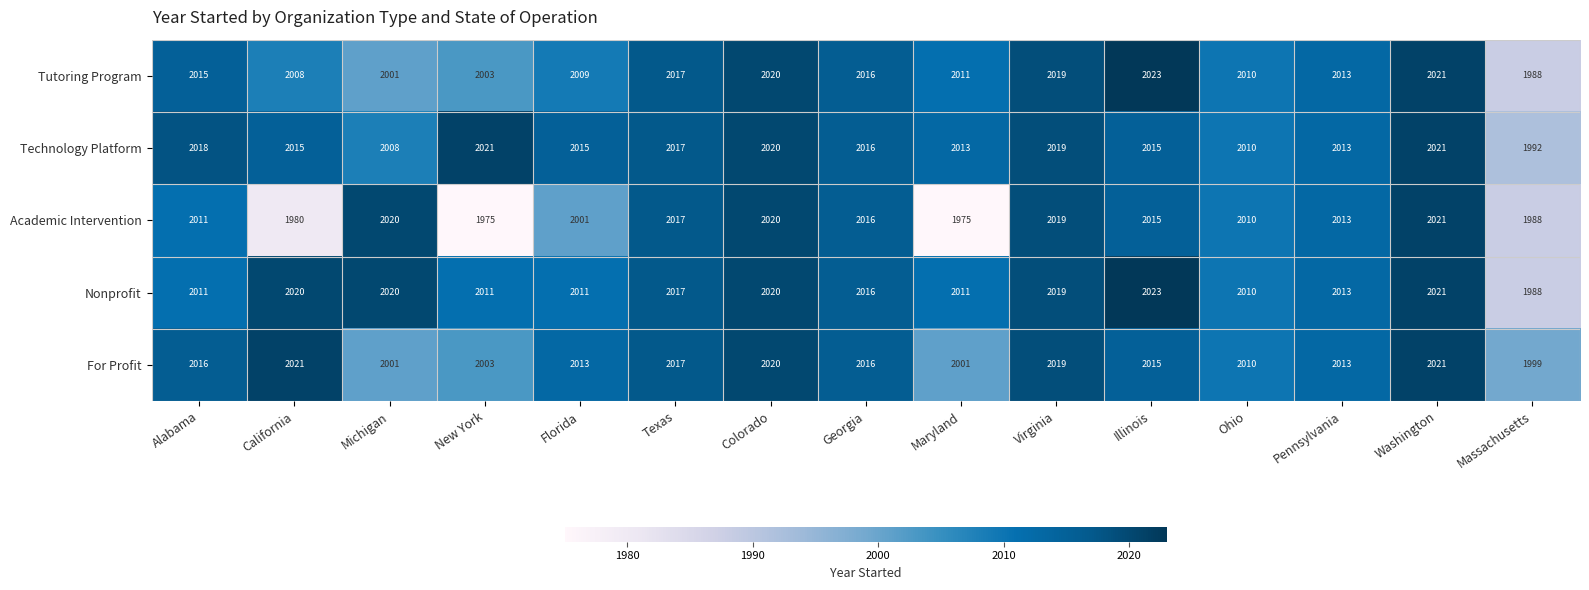

Which series has the largest total across all categories?

Technology Platform